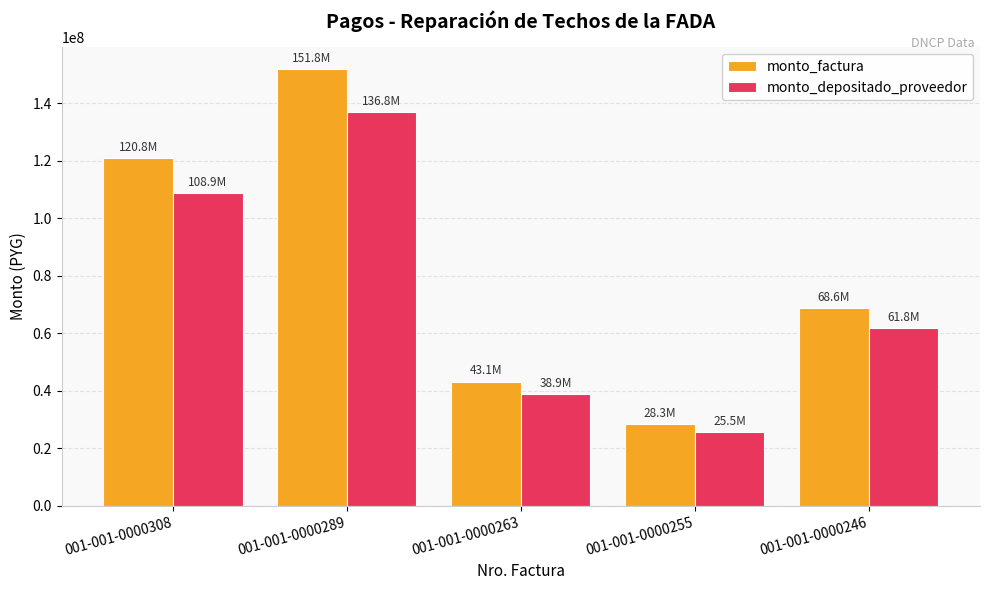

What is the spread (max minus min) of values at 001-001-0000263?

4271645